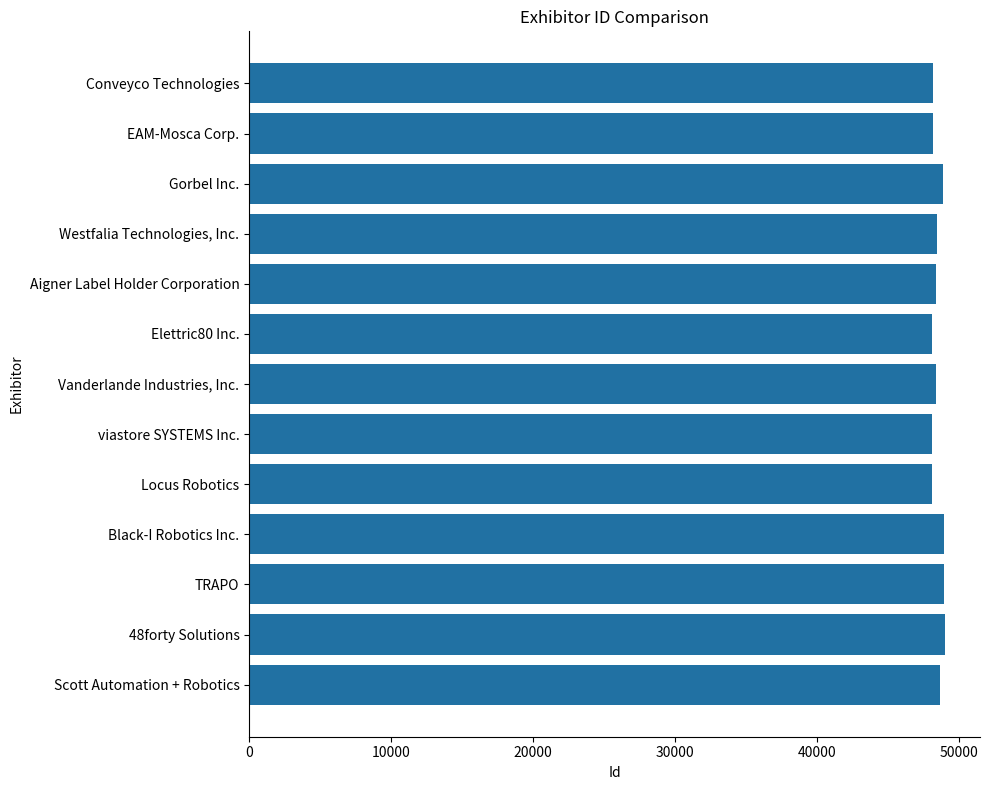

Rank the categories by value from lowest to highest.

viastore SYSTEMS Inc., Elettric80 Inc., Locus Robotics, EAM-Mosca Corp., Conveyco Technologies, Aigner Label Holder Corporation, Vanderlande Industries, Inc., Westfalia Technologies, Inc., Scott Automation + Robotics, Gorbel Inc., TRAPO, Black-I Robotics Inc., 48forty Solutions